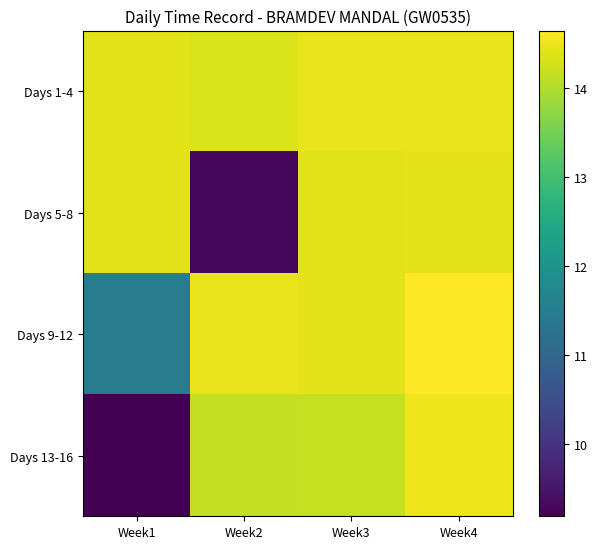

Is it true that Days 13-16 equals 8.7 at Week3?

False